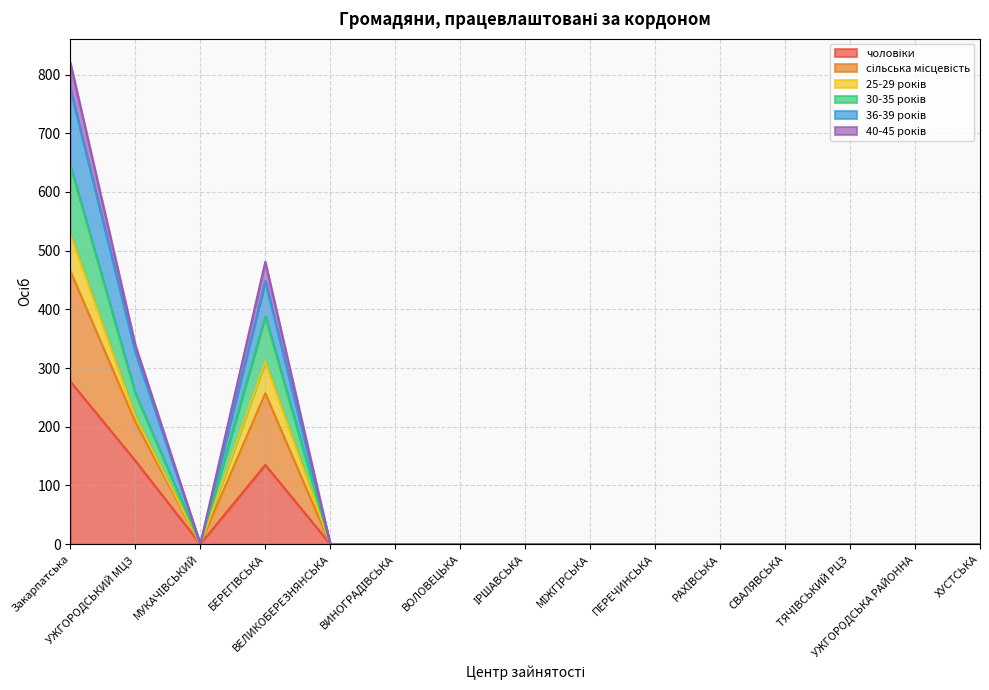

How many data points does each series have?

15